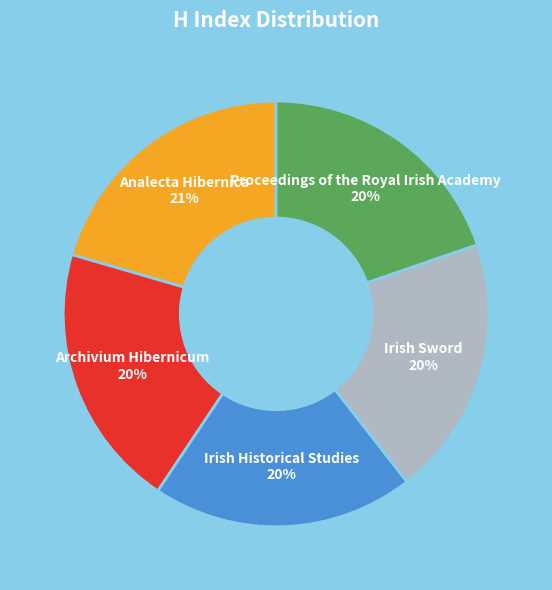

Is Proceedings of the Royal Irish Academy the majority of the pie?

No